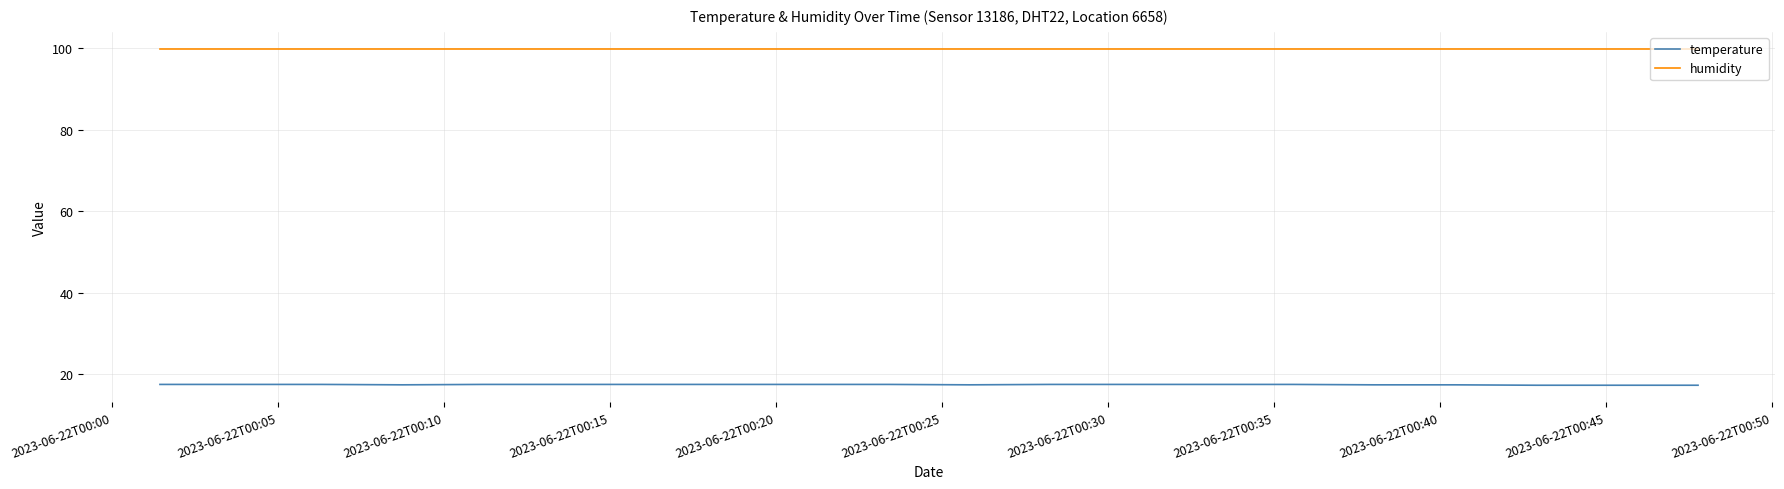

Which series has the largest total across all categories?

humidity